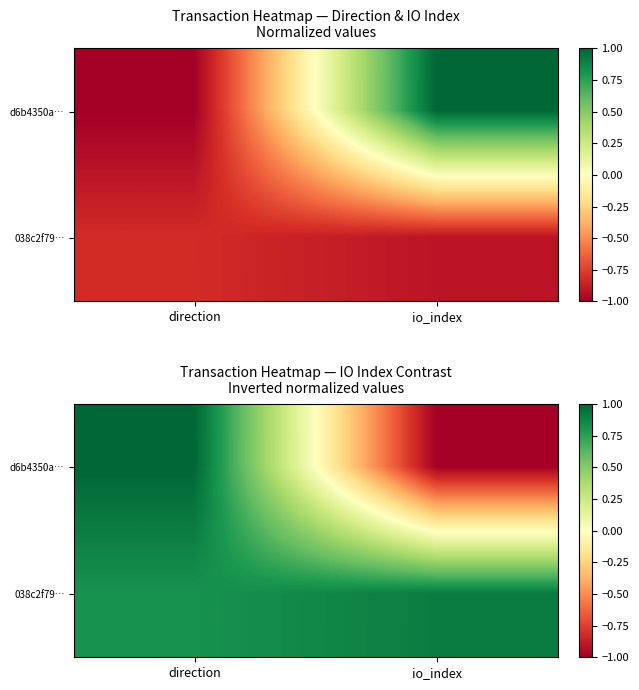

Rank the series at io_index from highest to lowest value.

038c2f79…, d6b4350a…